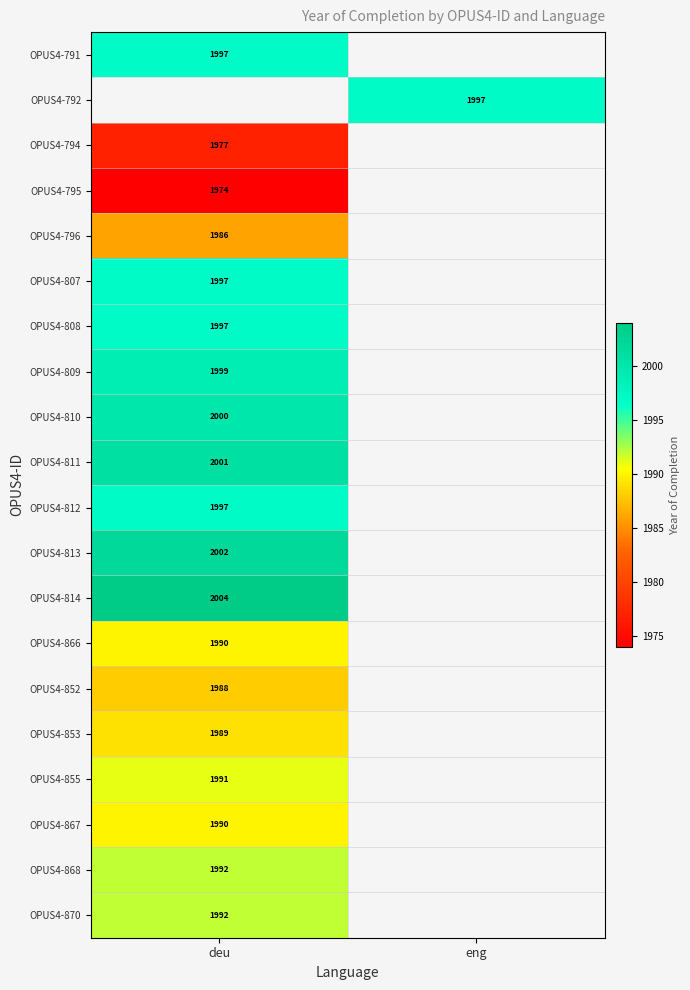

Is the value of OPUS4-792 at eng greater than the value of OPUS4-811 at deu?

No